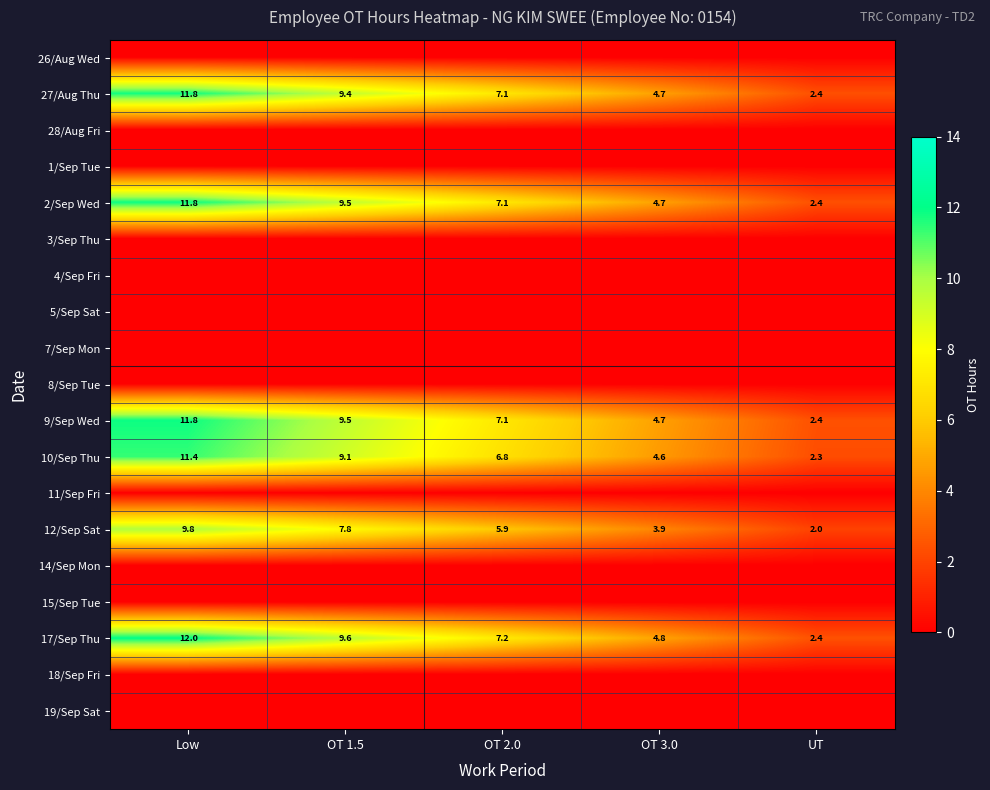

Which category has the highest value across all series?

Low